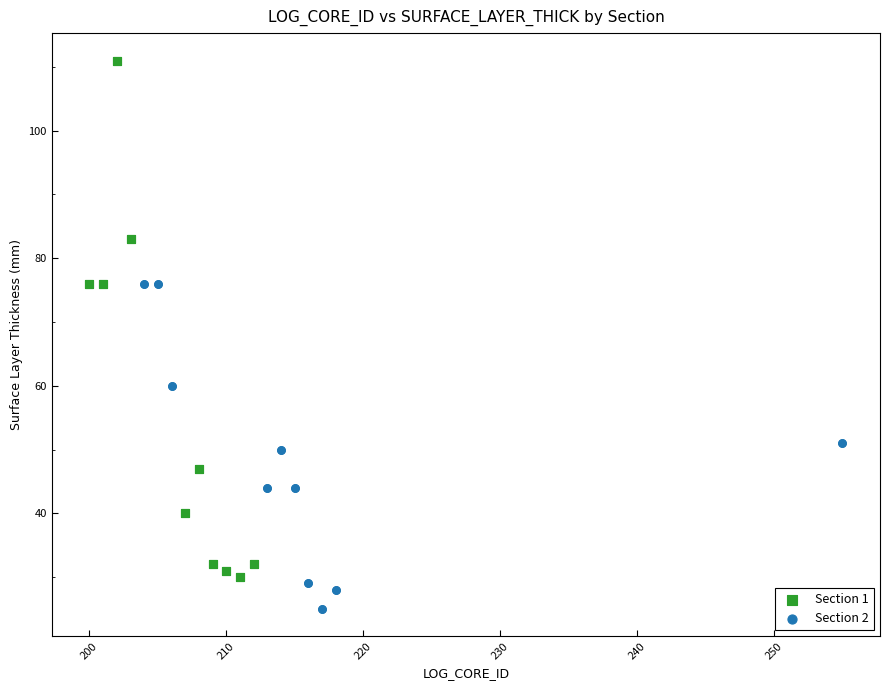

Which series reaches the minimum Y coordinate?

Section 2